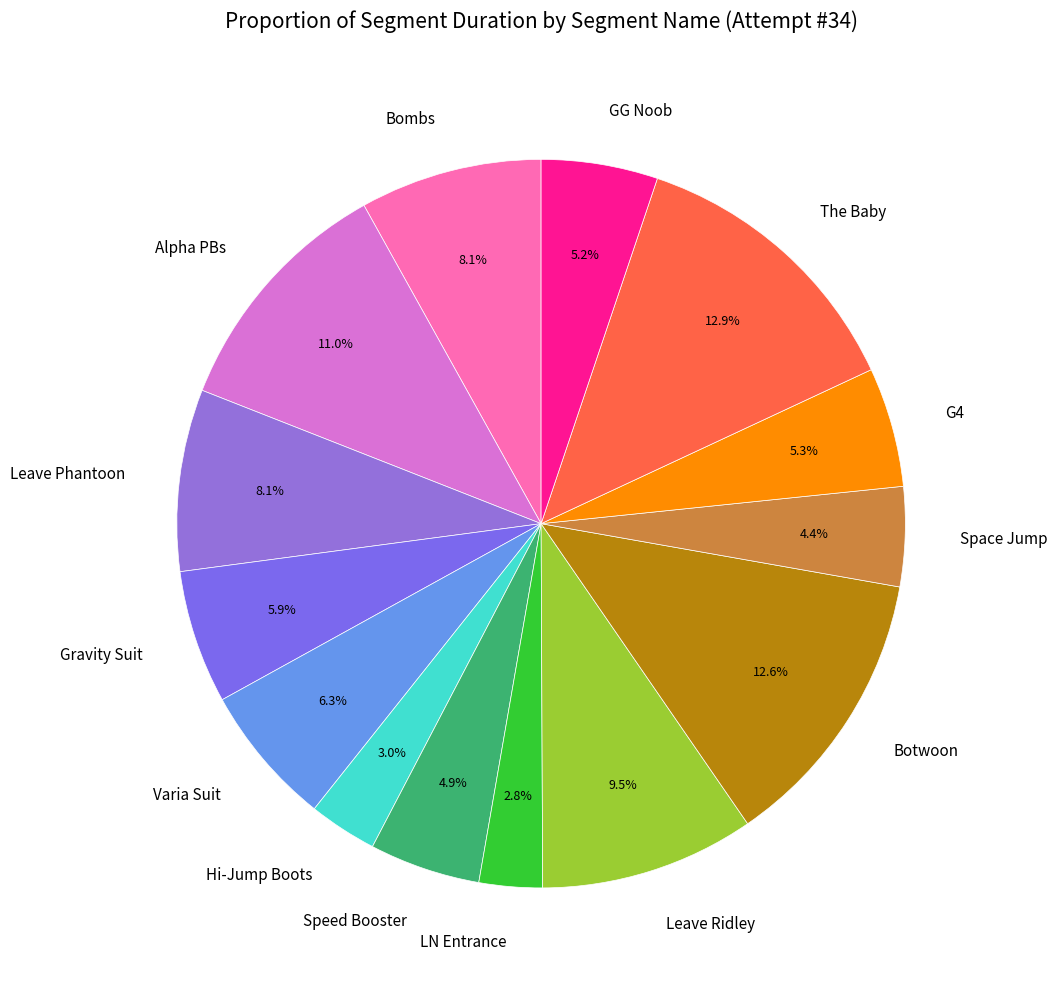

What is the ratio of the value at Varia Suit to the value at Leave Ridley?

0.7